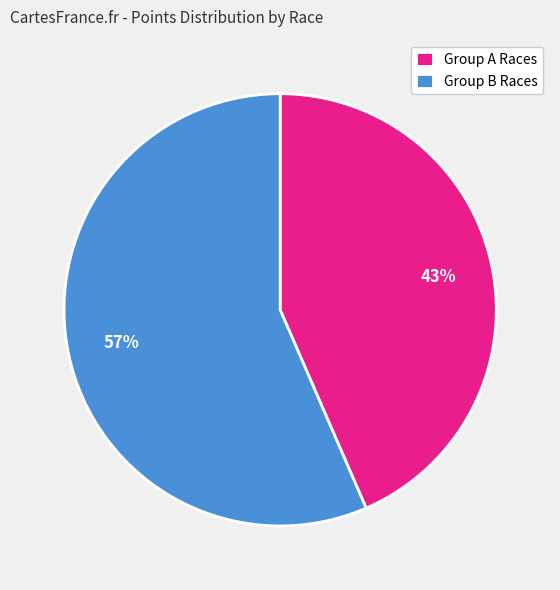

Which slice is the smallest?

Group A Races